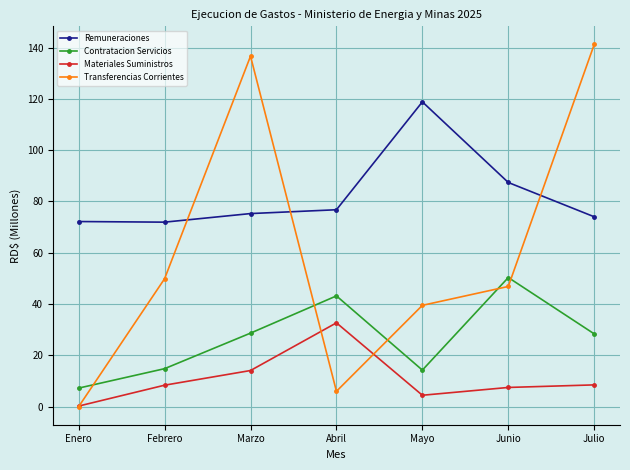

Which series changed the most between Enero and Julio?

Transferencias Corrientes